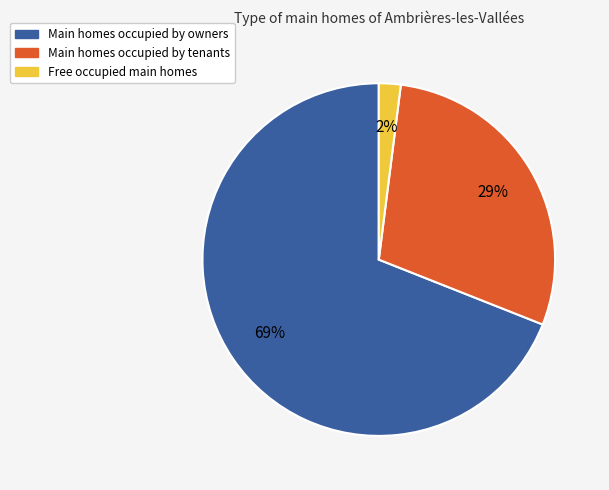

Is there any slice that represents more than half of the pie?

Yes